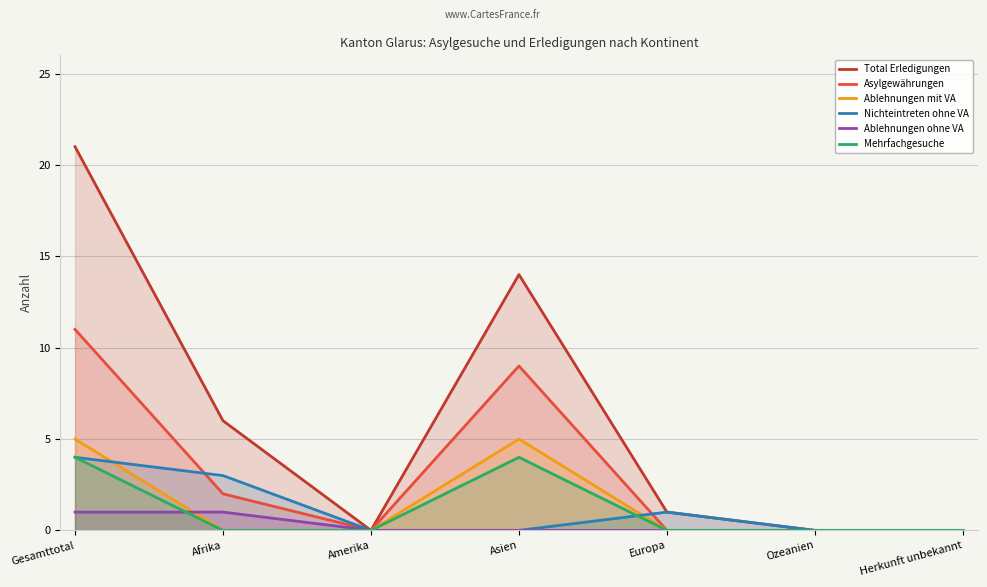

Where is the first local maximum for Total Erledigungen?

Asien